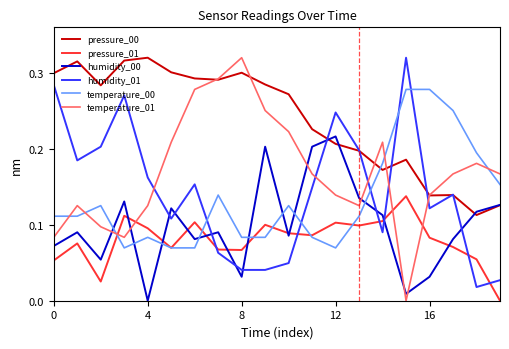

Count the pressure_00 values in the range 0 to 1.

20